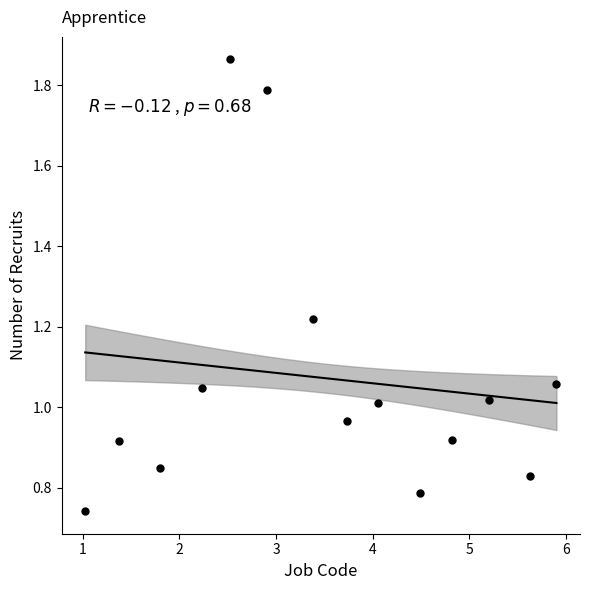

What is the range of X values (max minus min)?

4.9